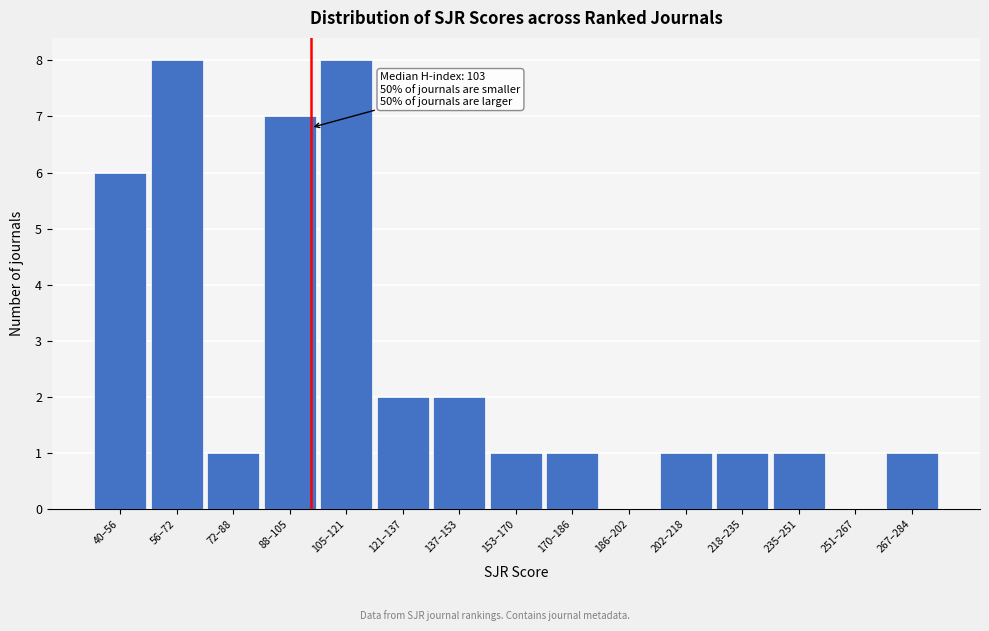

Reading left to right, list all the values displayed in this chart.

40–56=6	56–72=8	72–88=1	88–105=7	105–121=8	121–137=2	137–153=2	153–170=1	170–186=1	186–202=0	202–218=1	218–235=1	235–251=1	251–267=0	267–284=1